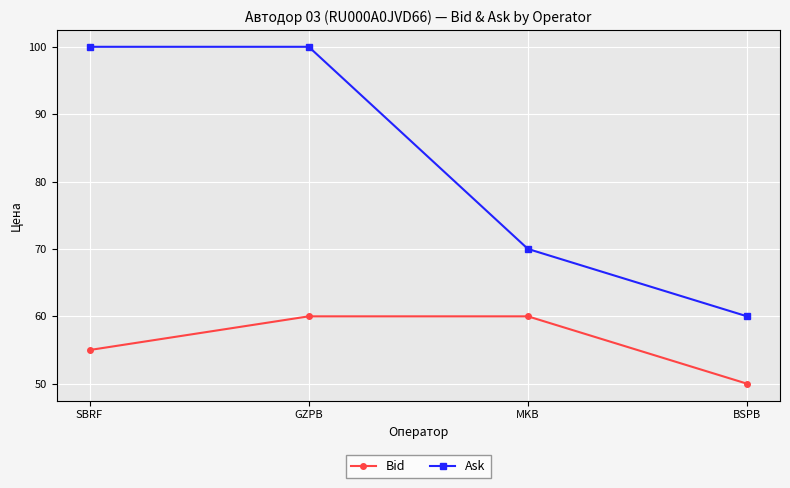

How many Ask values are between 70 and 100?

3